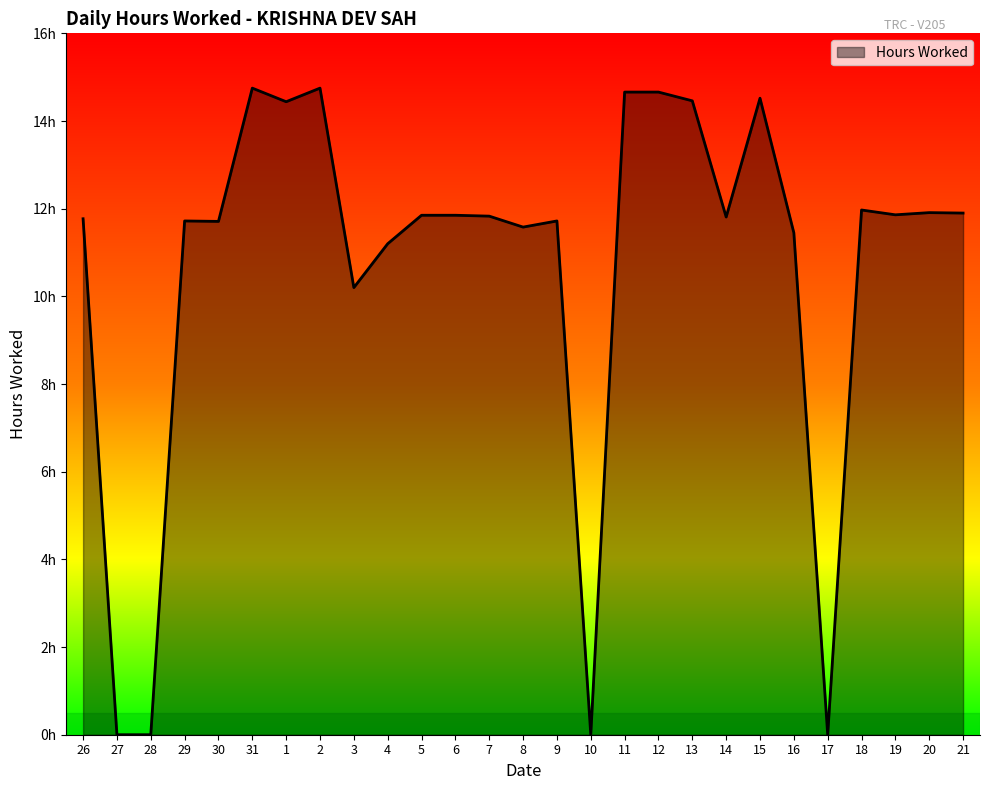

Does the chart display data point markers on the line(s)?

No